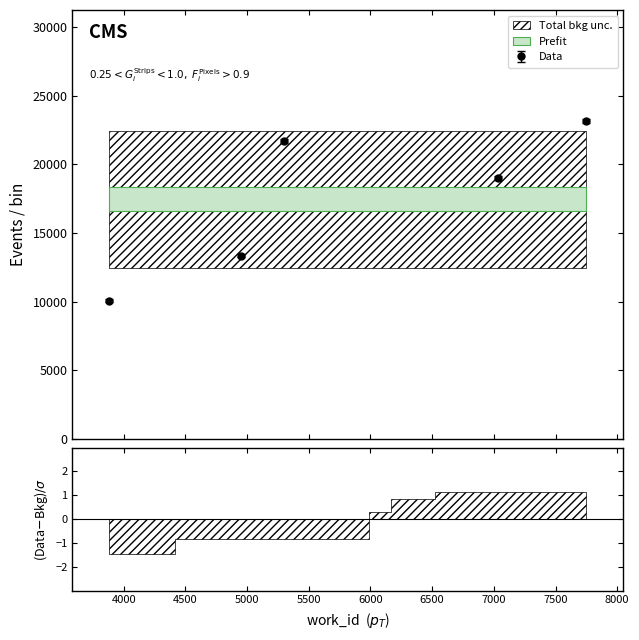

What is the value of the Data point at the 1st from the left?

10058